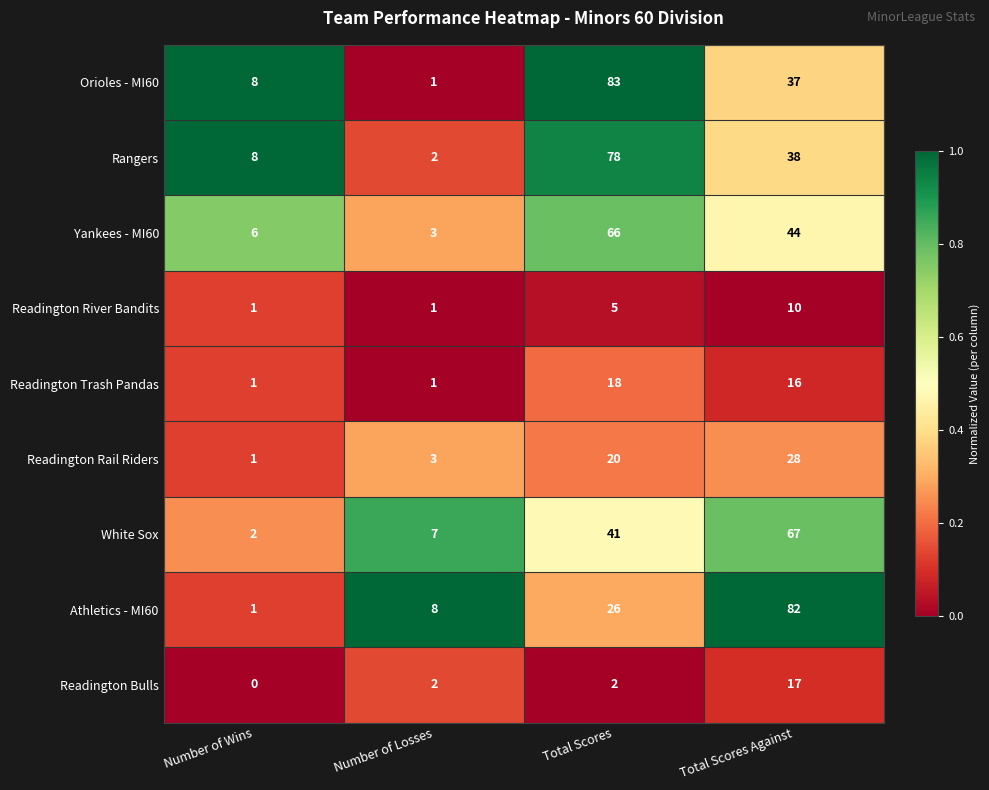

The value of Yankees - MI60 at Number of Losses is 3. True or false?

True